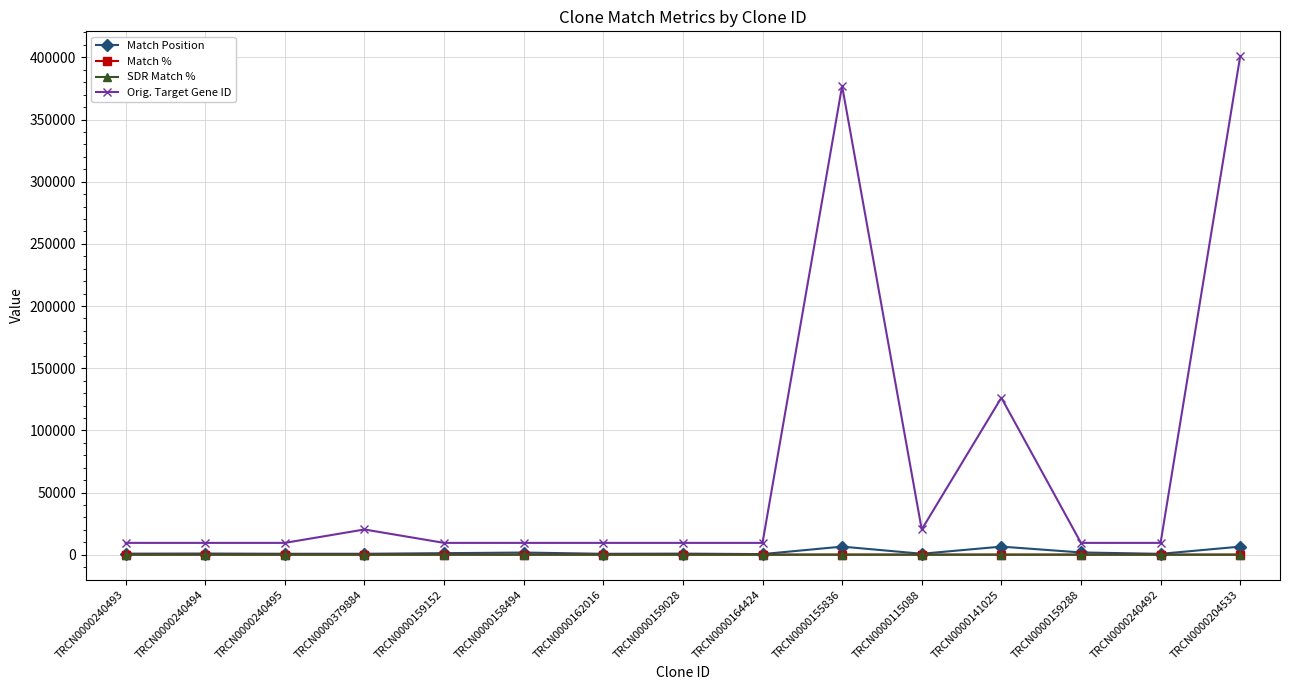

What is the average value of the Orig. Target Gene ID series?

69358